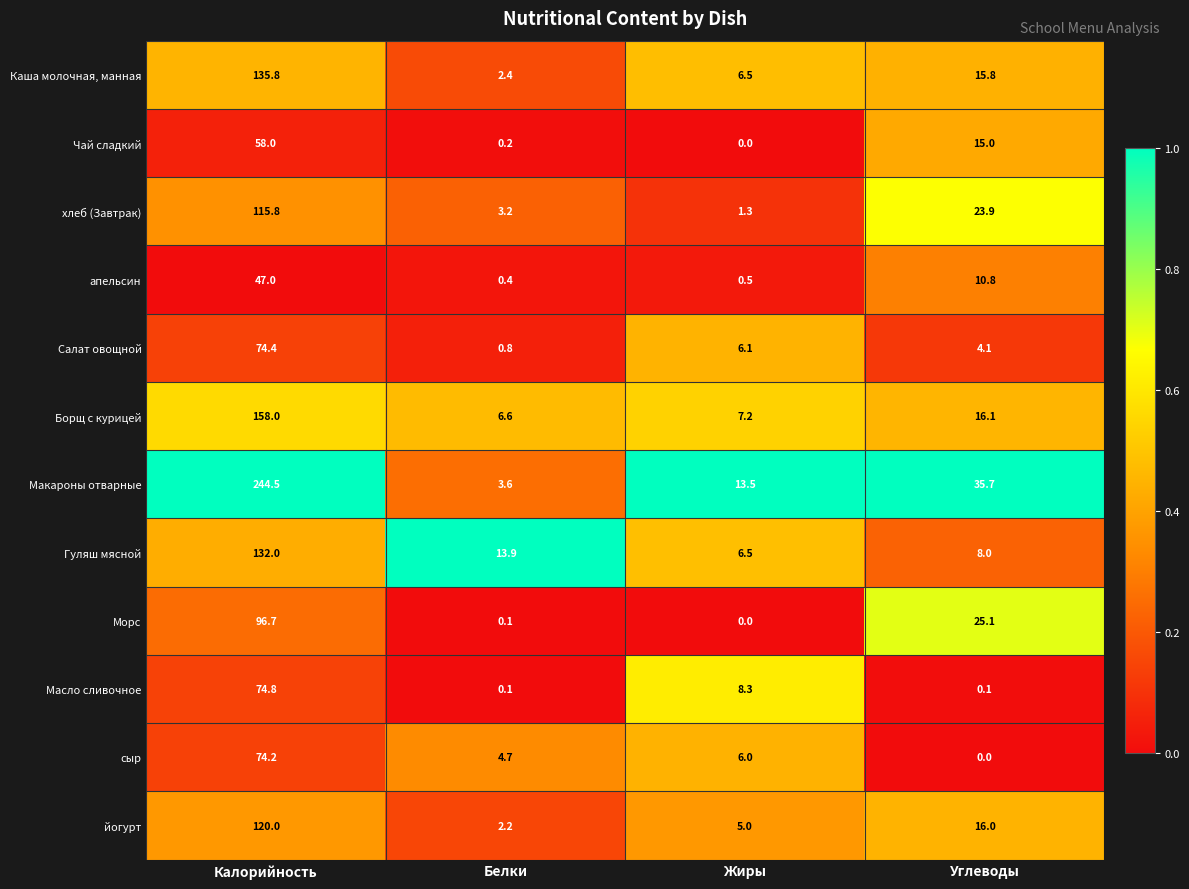

True or false: Макароны отварные has a value of 415.8 at Калорийность.

False